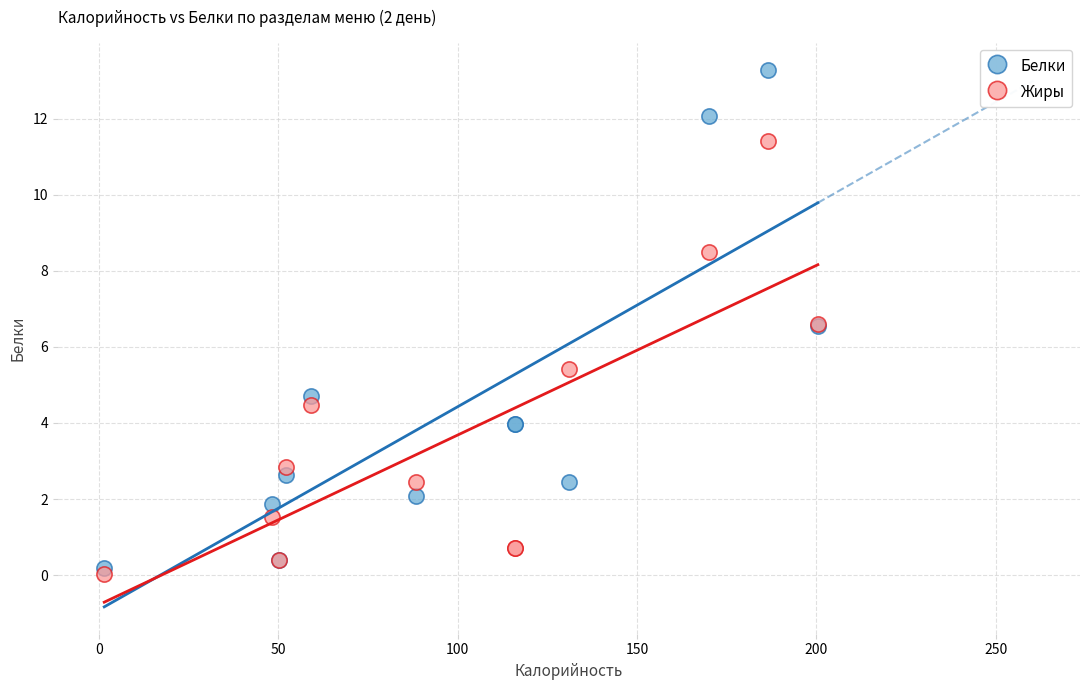

What are all the series names shown in the legend?

Белки, Жиры